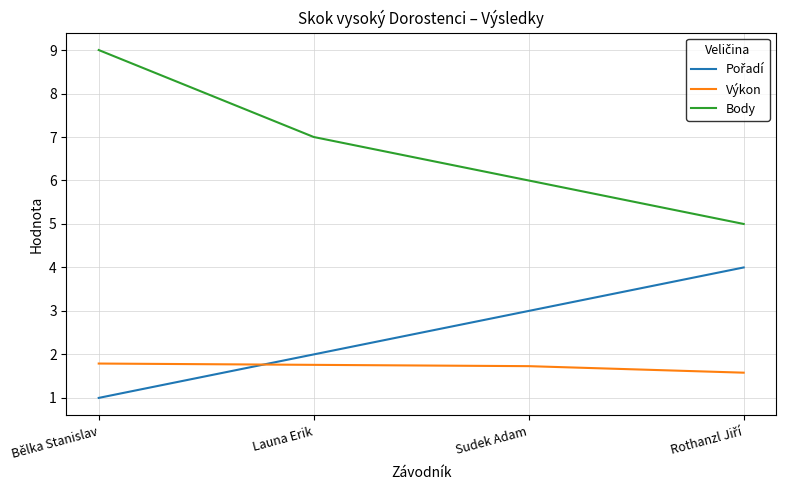

What is the difference between the Body values at Launa Erik and Sudek Adam?

1.0